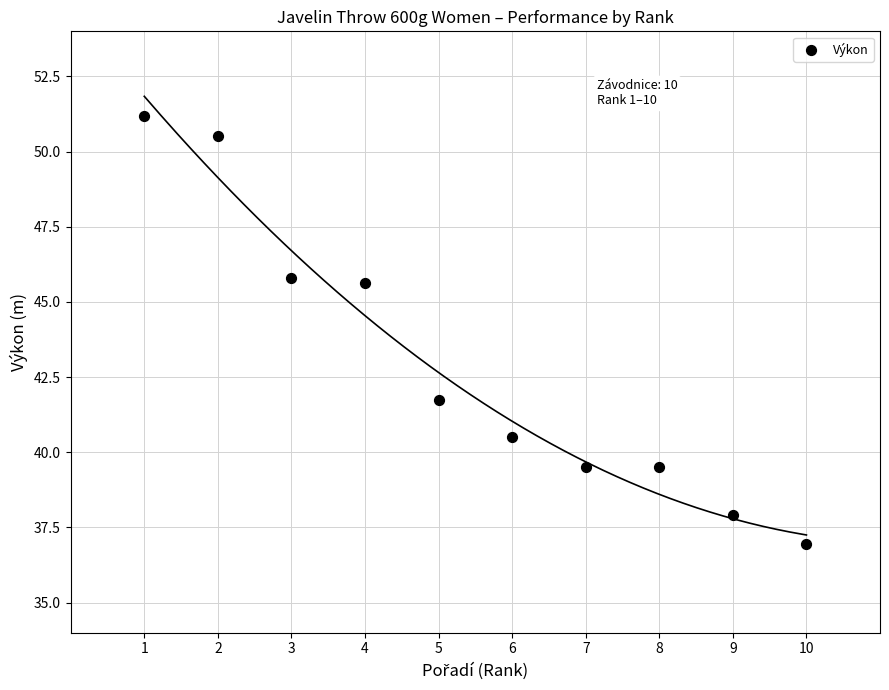

What is the average Y value?

42.9